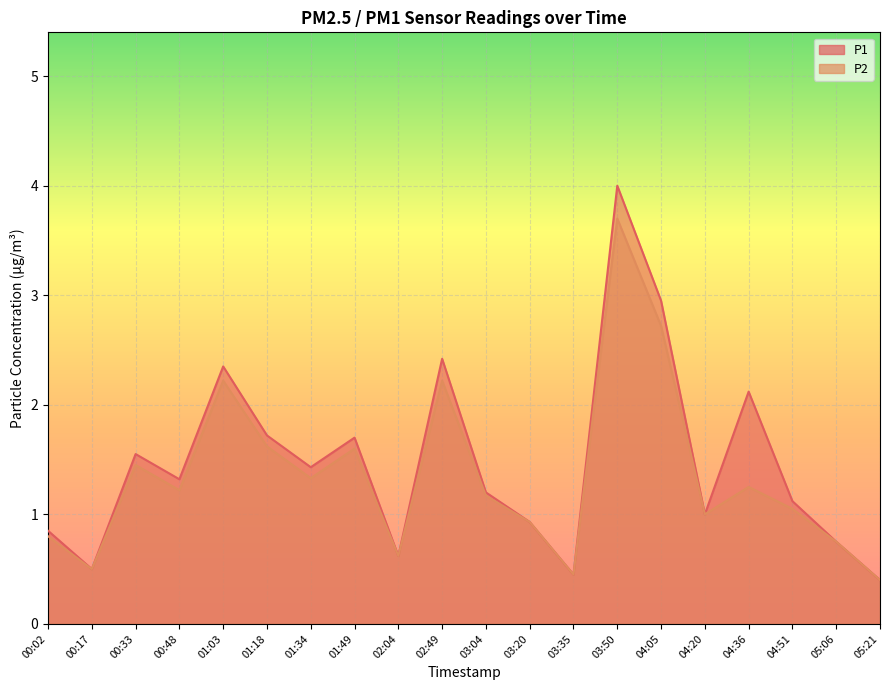

How many categories are shown in the chart?

20